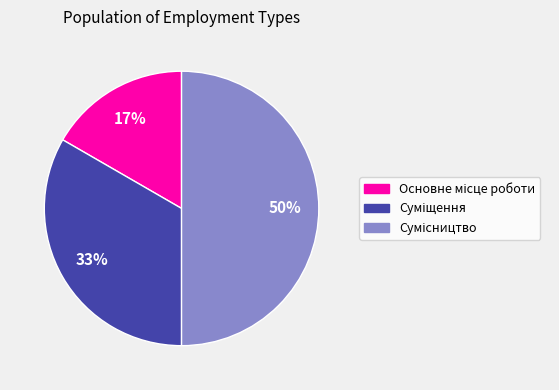

To the nearest percent, what is the average slice percentage?

33%